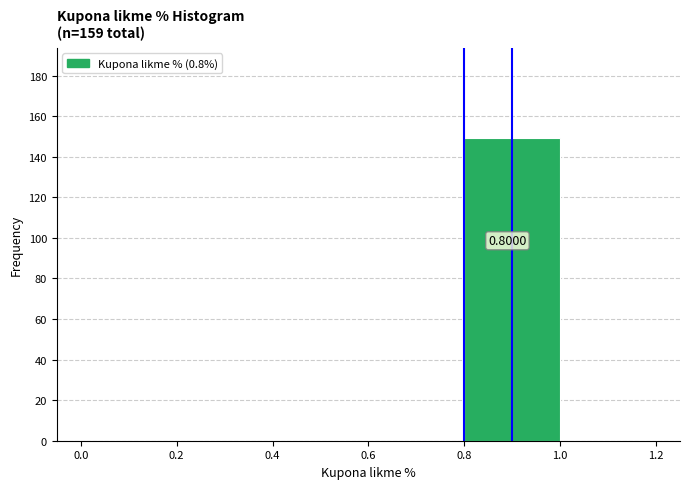

Which range on the x-axis has the tallest bar?

0.8 to 1.0